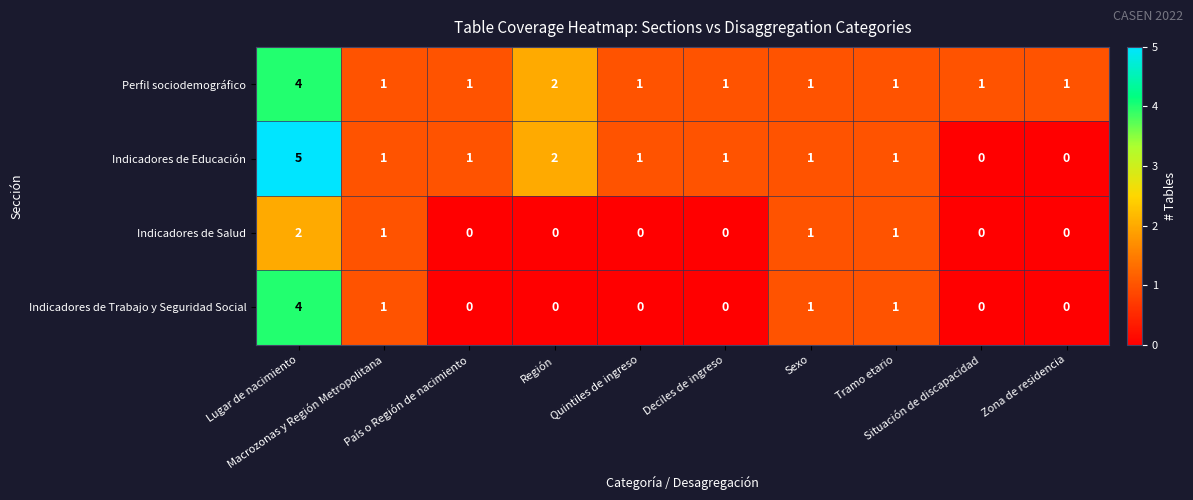

Which series has the widest spread of values?

Indicadores de Educación